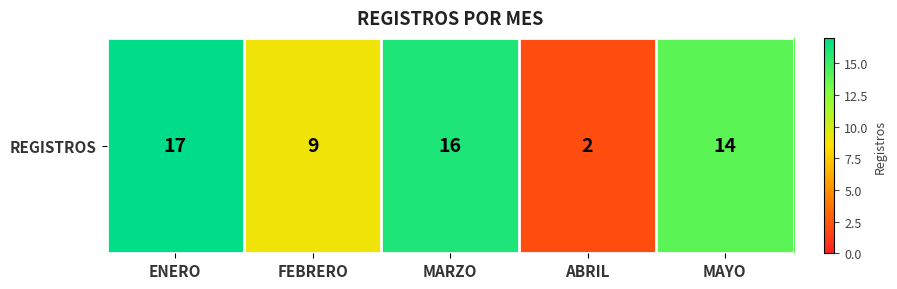

The value at FEBRERO is 9. True or false?

True